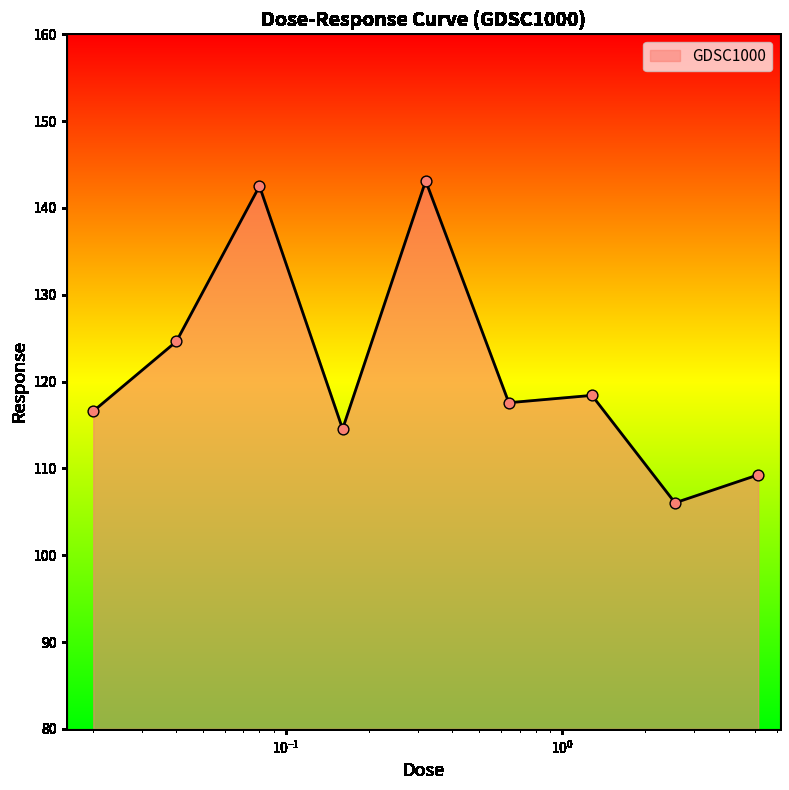

What is the minimum value shown in the chart?

106.0